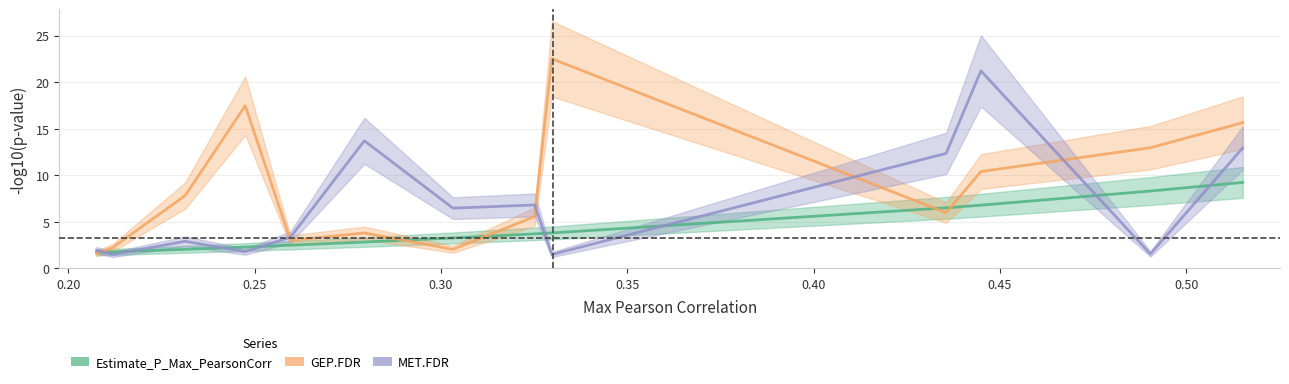

True or false: Estimate_P_Max_PearsonCorr has more than 2 points higher than both neighbors.

False